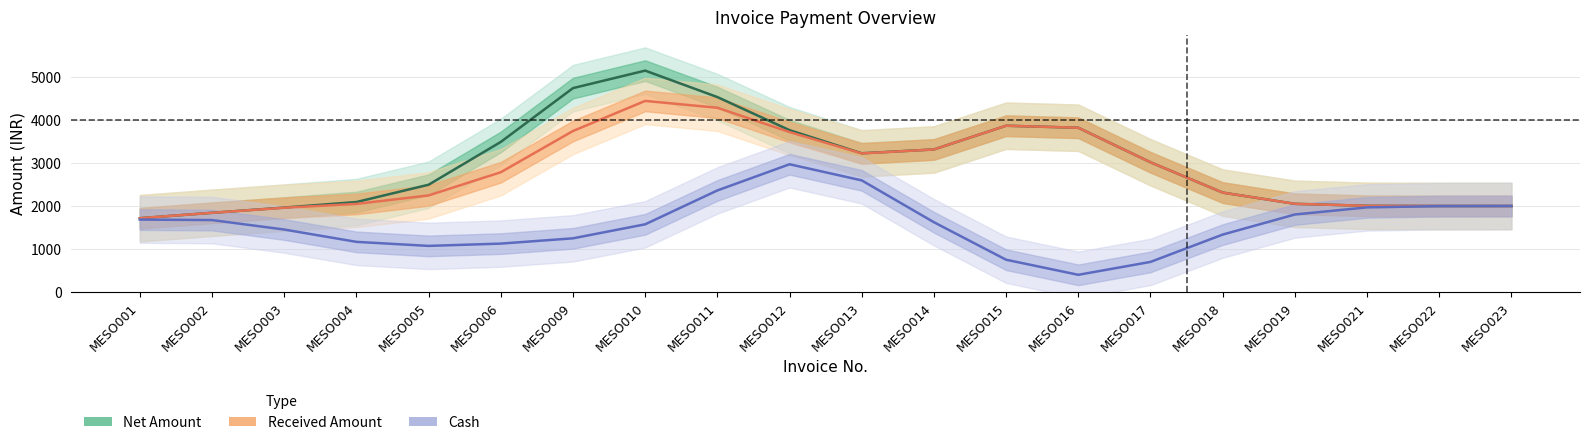

What is the difference between the highest and lowest values at MESO005?

1422.7